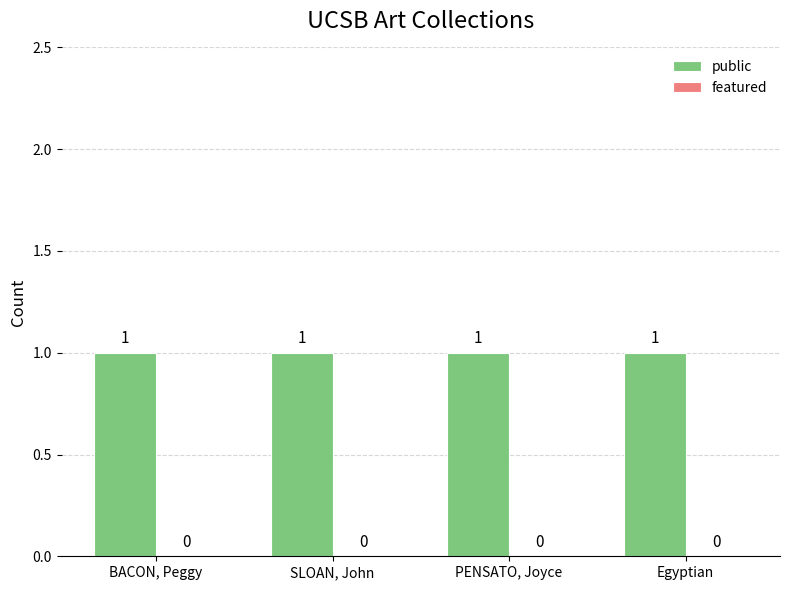

What is the label of the 1st bar from the left?

BACON, Peggy